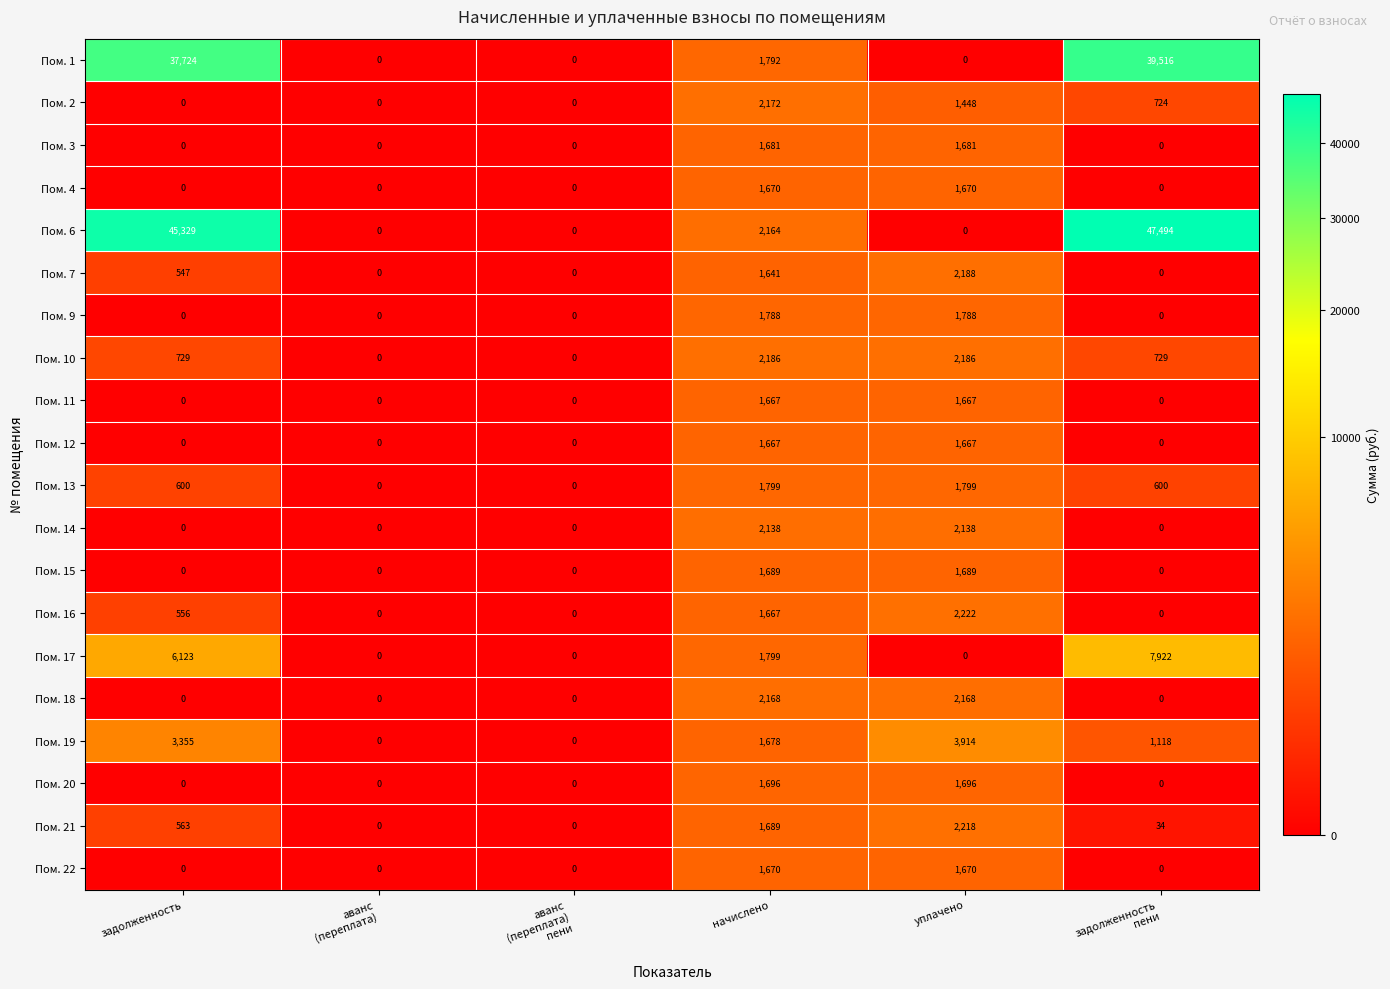

What is the maximum value for Пом. 14?

2138